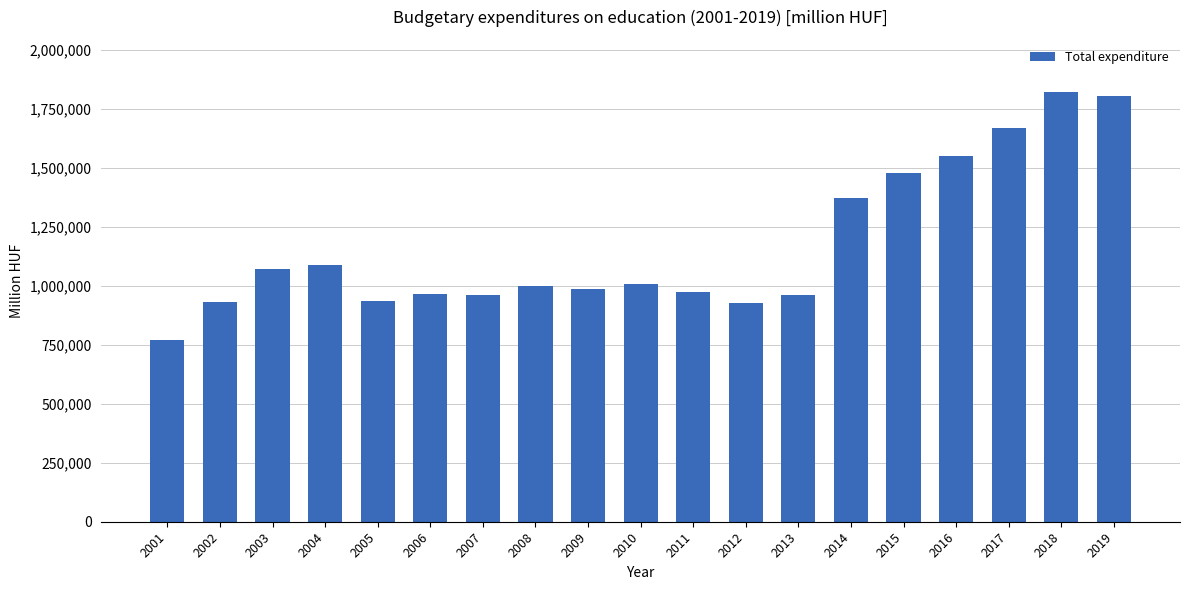

What is the sum of the values at 2012 and 2015?

2409573